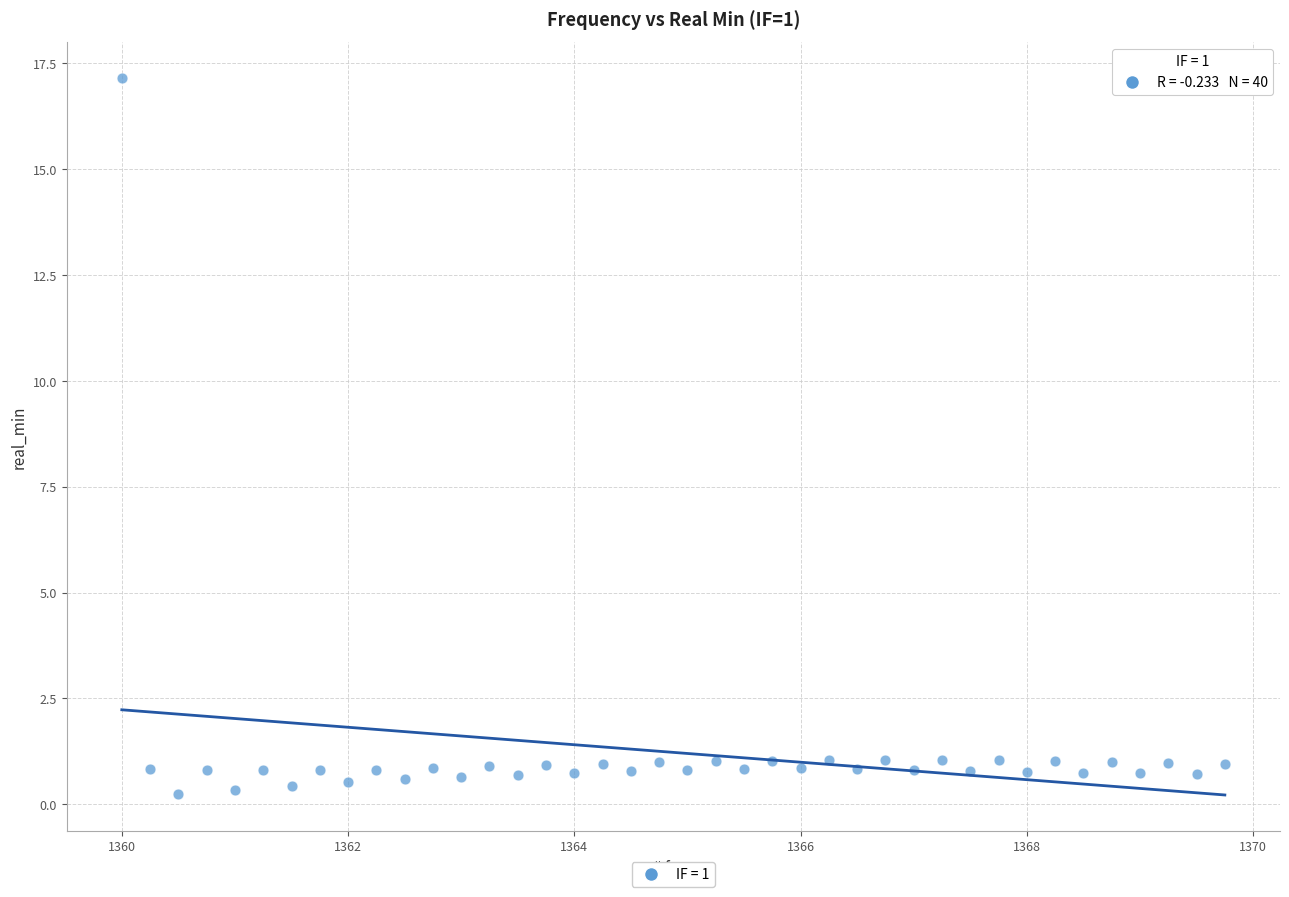

What is the range of Y values (max minus min)?

16.9